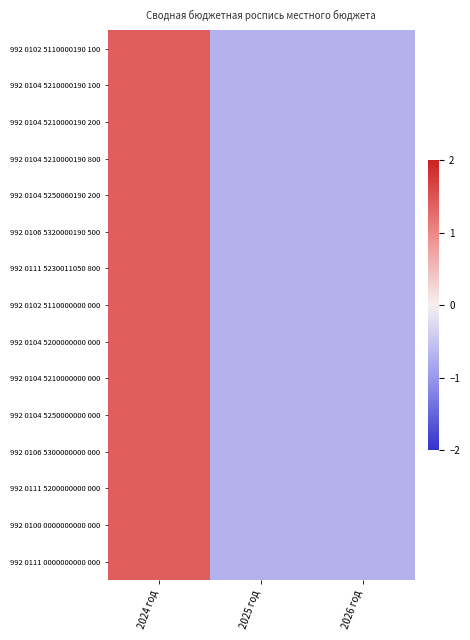

Reading left to right, what are all the values shown in this chart?

992 0102 5110000190 100: 2024 год=1.4	2025 год=-0.7	2026 год=-0.7
992 0104 5210000190 100: 2024 год=1.4	2025 год=-0.7	2026 год=-0.7
992 0104 5210000190 200: 2024 год=1.4	2025 год=-0.7	2026 год=-0.7
992 0104 5210000190 800: 2024 год=1.4	2025 год=-0.7	2026 год=-0.7
992 0104 5250060190 200: 2024 год=1.4	2025 год=-0.7	2026 год=-0.7
992 0106 5320000190 500: 2024 год=1.4	2025 год=-0.7	2026 год=-0.7
992 0111 5230011050 800: 2024 год=1.4	2025 год=-0.7	2026 год=-0.7
992 0102 5110000000 000: 2024 год=1.4	2025 год=-0.7	2026 год=-0.7
992 0104 5200000000 000: 2024 год=1.4	2025 год=-0.7	2026 год=-0.7
992 0104 5210000000 000: 2024 год=1.4	2025 год=-0.7	2026 год=-0.7
992 0104 5250000000 000: 2024 год=1.4	2025 год=-0.7	2026 год=-0.7
992 0106 5300000000 000: 2024 год=1.4	2025 год=-0.7	2026 год=-0.7
992 0111 5200000000 000: 2024 год=1.4	2025 год=-0.7	2026 год=-0.7
992 0100 0000000000 000: 2024 год=1.4	2025 год=-0.7	2026 год=-0.7
992 0111 0000000000 000: 2024 год=1.4	2025 год=-0.7	2026 год=-0.7